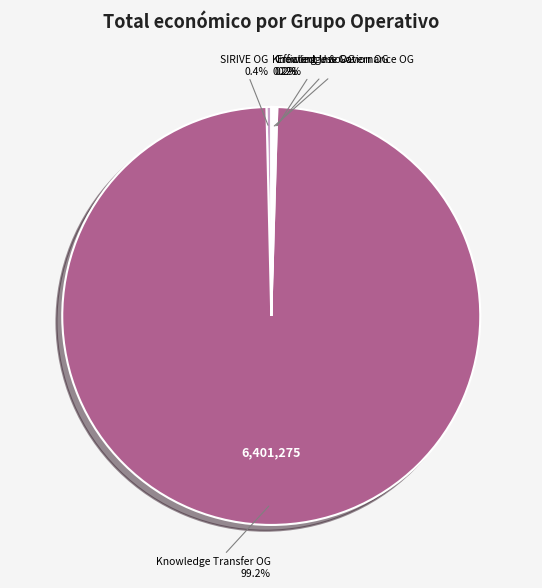

Which slice is the largest?

Knowledge Transfer OG